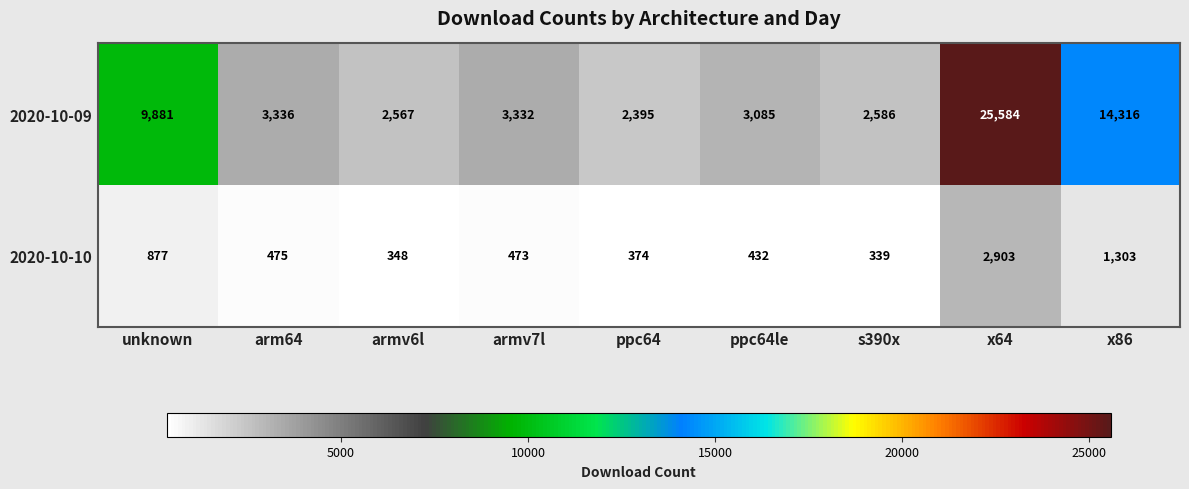

Rank the series by their average value, from highest to lowest.

2020-10-09, 2020-10-10